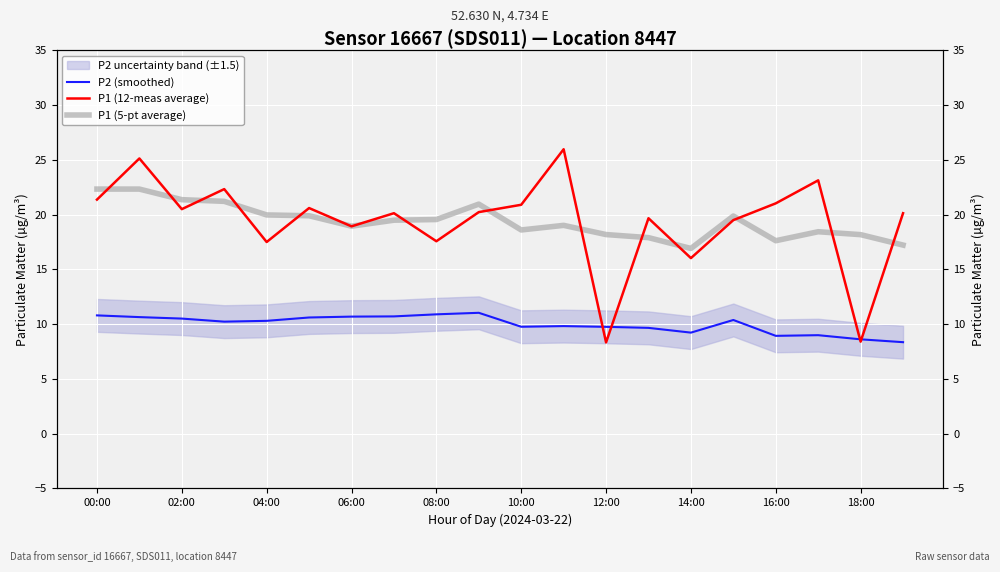

True or false: P1 (12-meas average) has a value of 26.0 at 11.

True